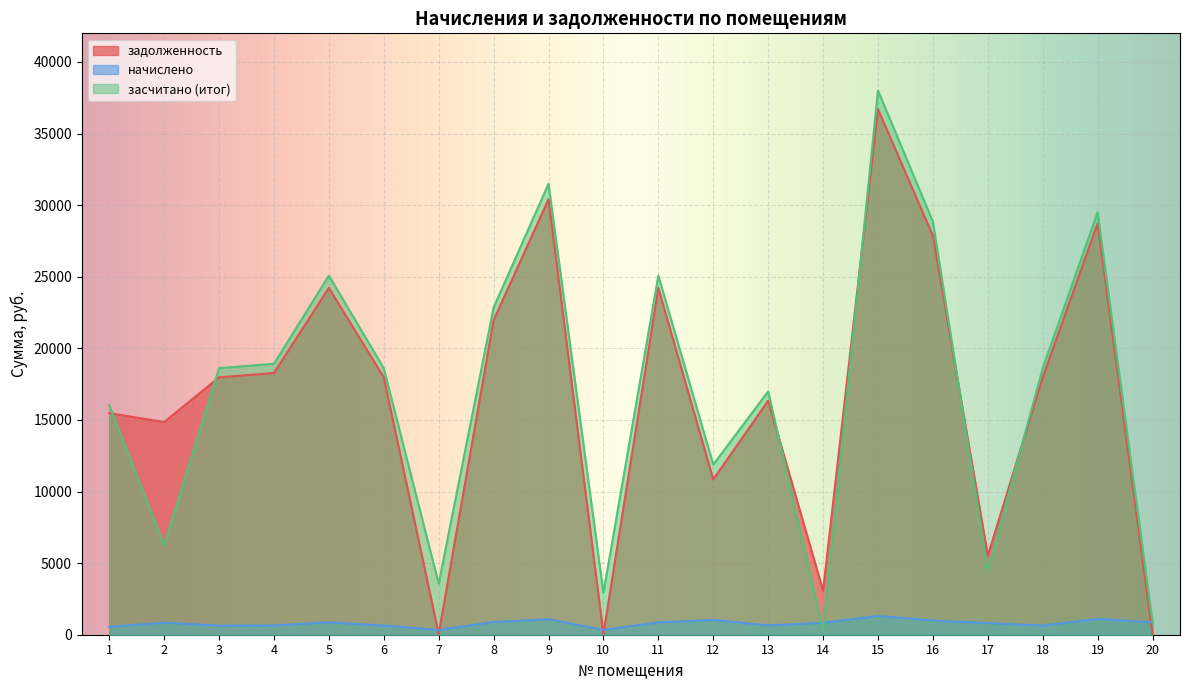

Rank the series at 4 from lowest to highest value.

начислено, задолженность, засчитано (итог)